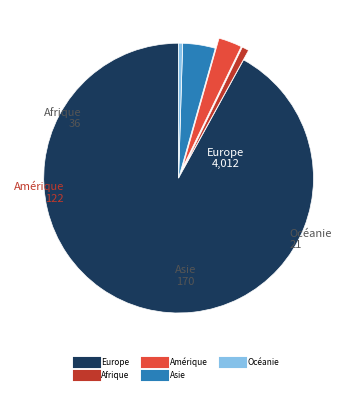

True or false: Afrique accounts for 11% of the total.

False